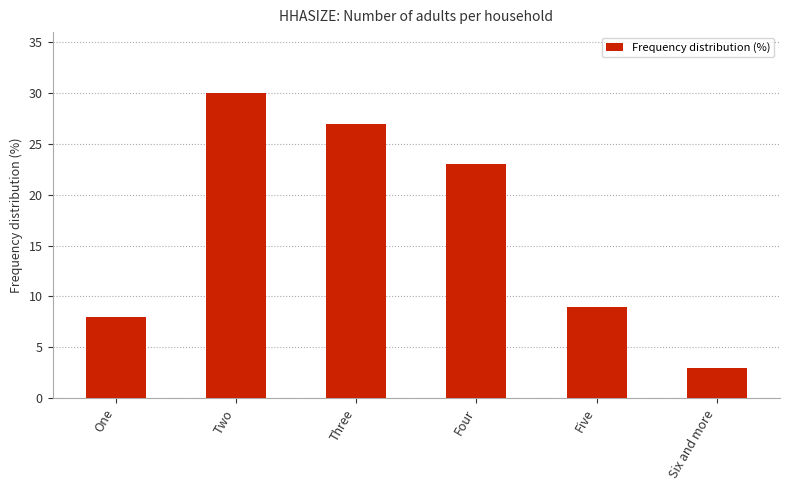

List the labels in order of value, smallest first.

Six and more, One, Five, Four, Three, Two